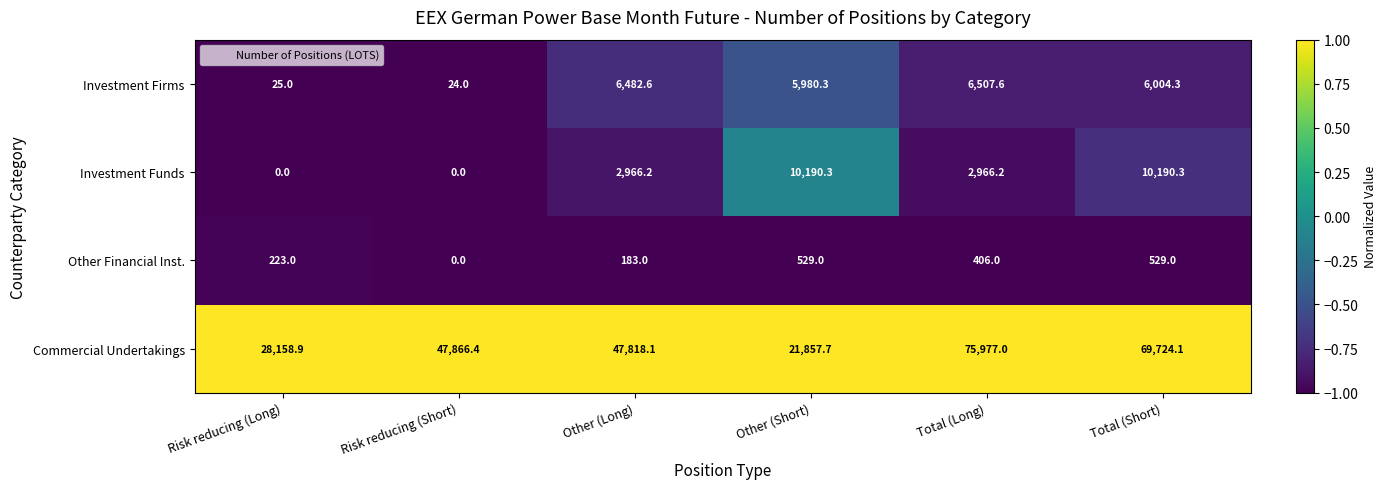

What is the spread (max minus min) of values at Total (Long)?

75571.0